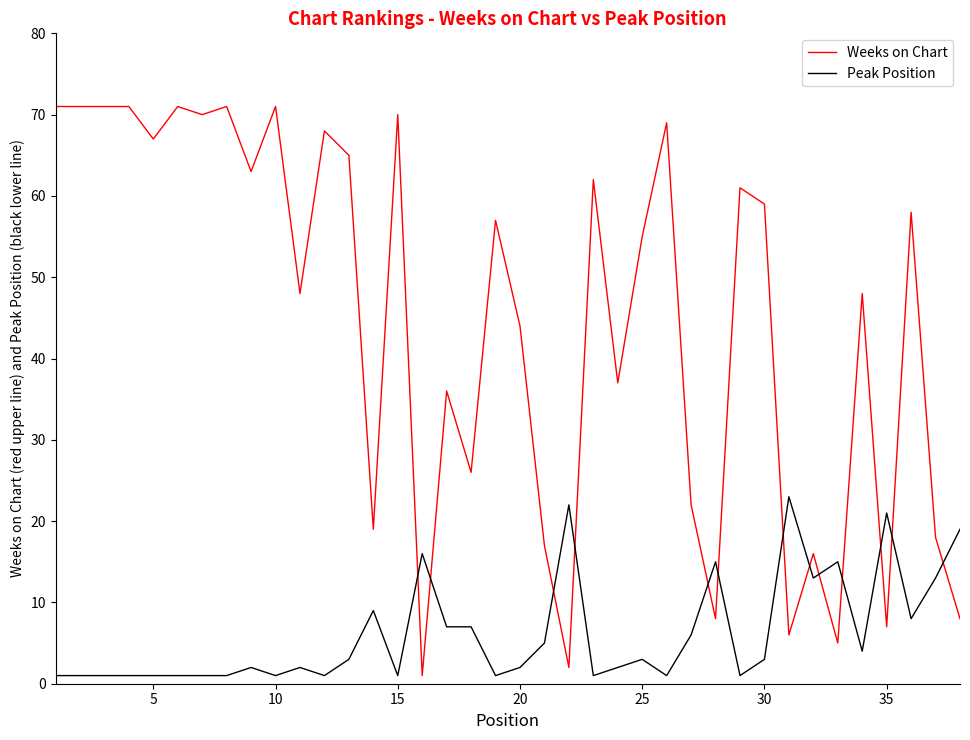

Which series has the largest total across all categories?

Weeks on Chart